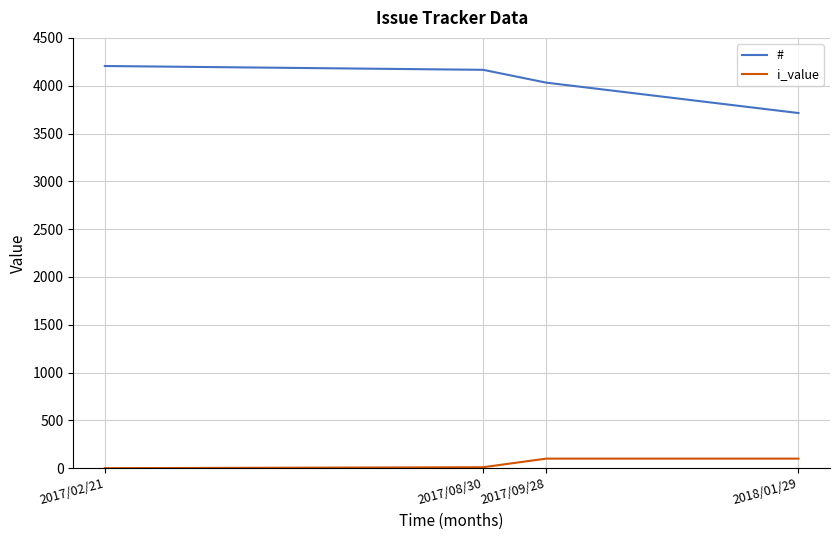

What is the sum of the i_value values at 2017/09/28 and 2017/02/21?

100